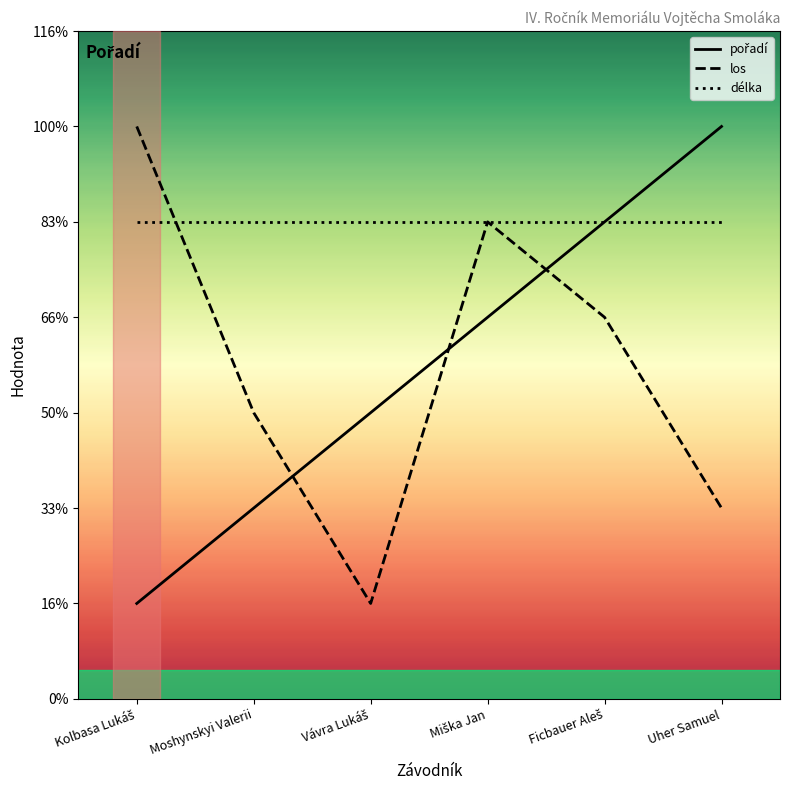

Does the chart have visible grid lines?

No